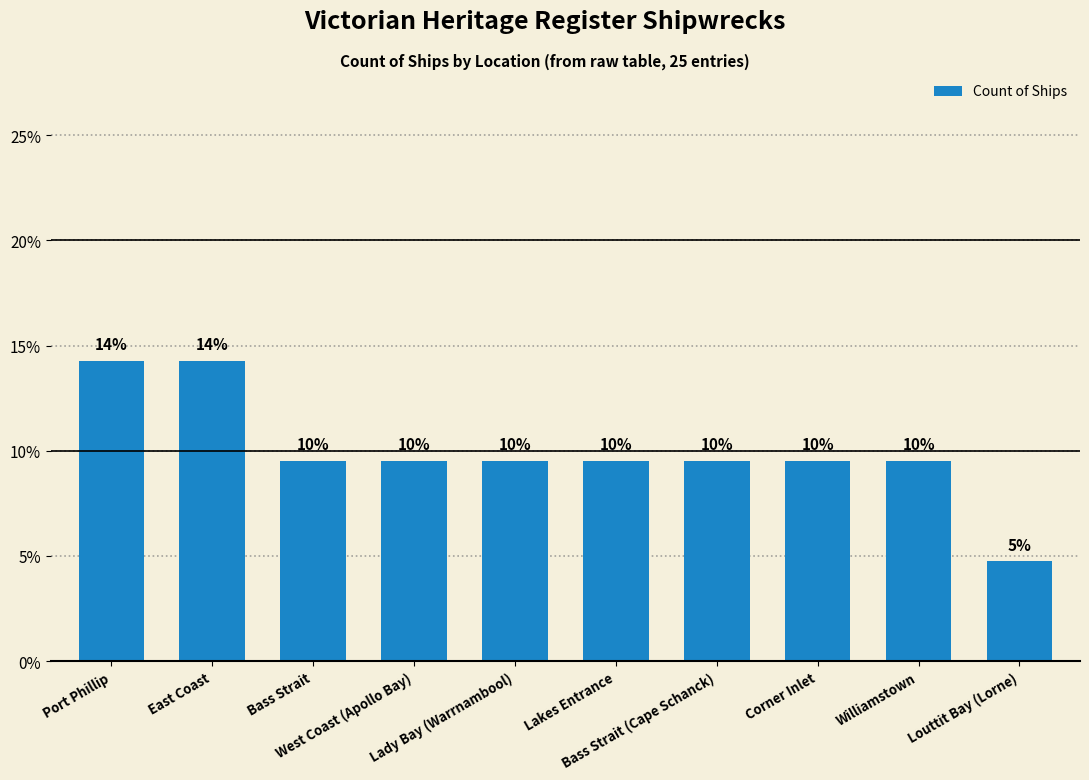

What is the smallest value displayed?

4.8